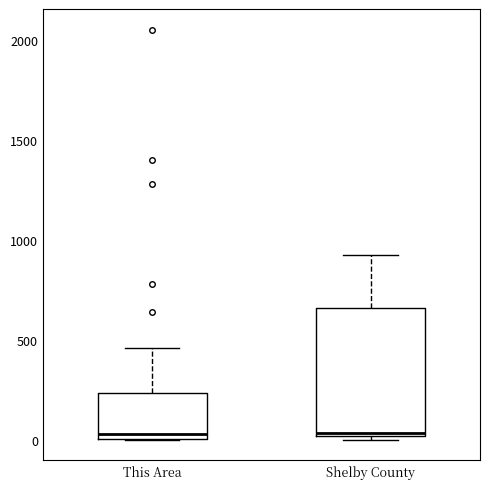

Reading left to right, read every box against the y-axis: the position of its median line, the range the box covers, and the ends of its whiskers. The values are not printed on the chart, so give them approximately, as read against the axis.

This Area: median 50, box 0 to 250, whiskers 0 to 450
Shelby County: median 50, box 0 to 650, whiskers 0 (just below the box's lower edge) to 950